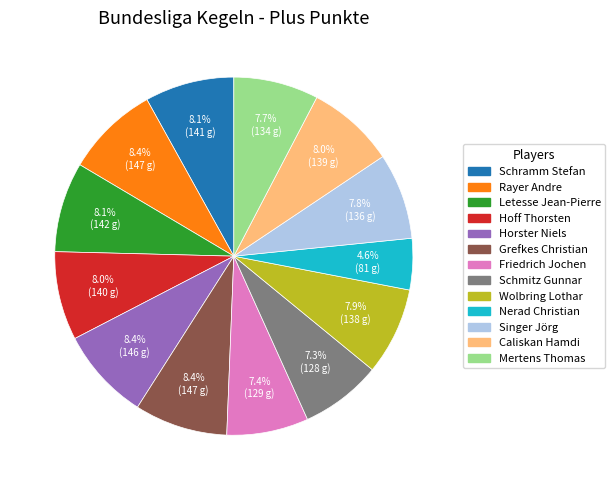

How much of the chart is everything except Schramm Stefan?

91.9%